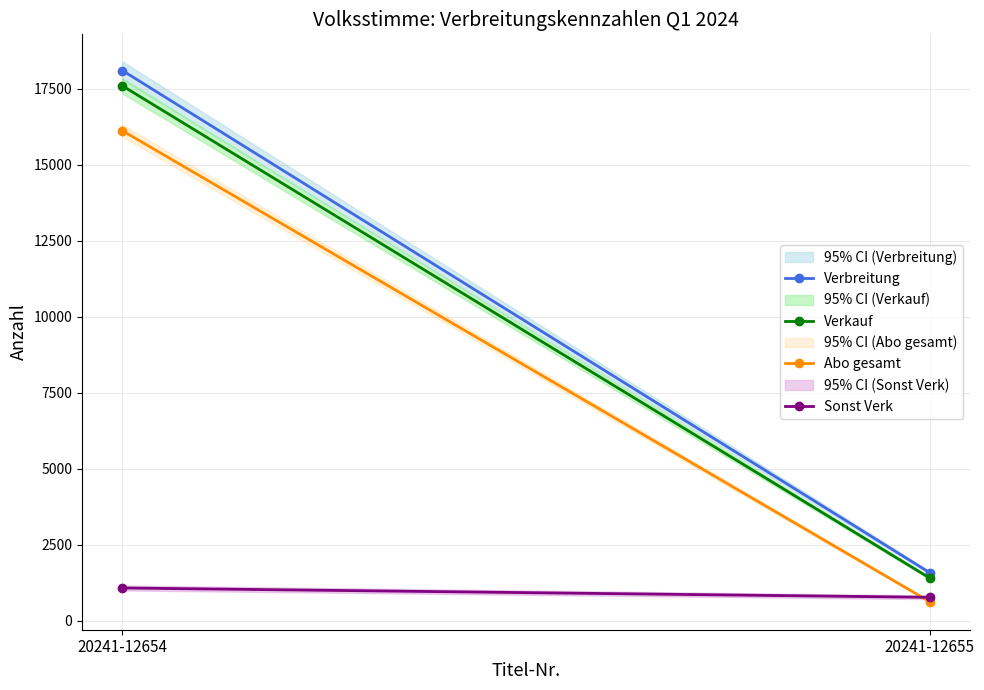

What is the value of the Verkauf point at the 1st from the left?

17597